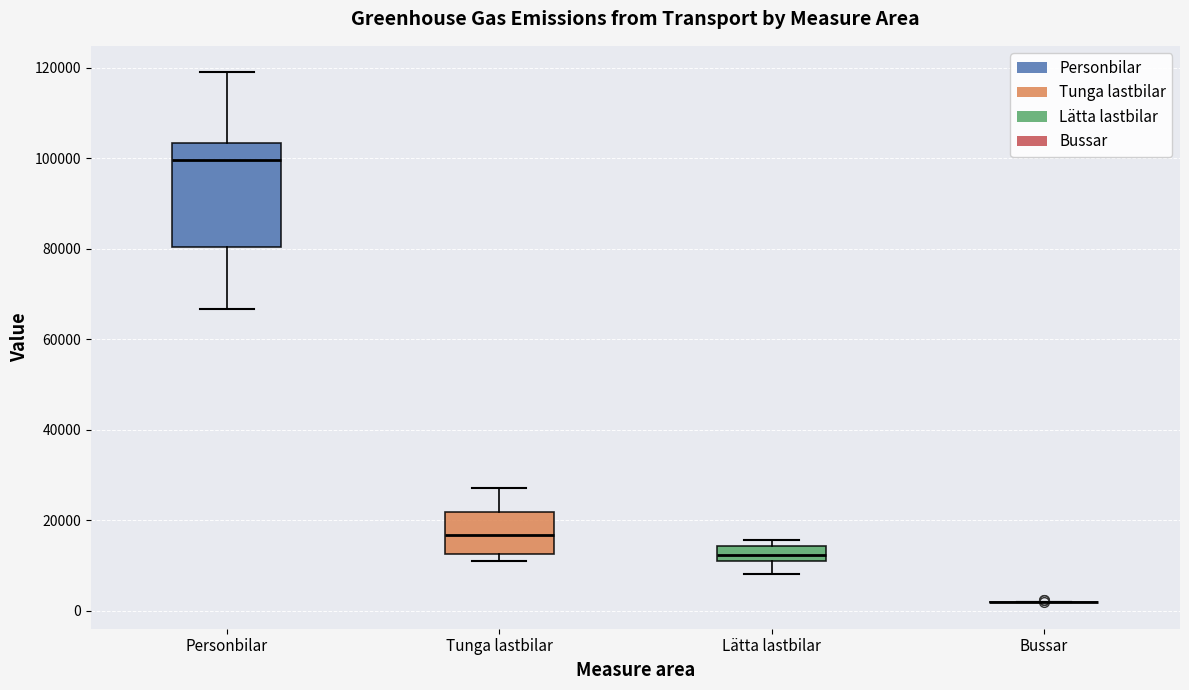

Reading left to right, read every box against the y-axis: the position of its median line, the range the box covers, and the ends of its whiskers. The values are not printed on the chart, so give them approximately, as read against the axis.

Personbilar: median 100000, box 80000 to 104000, whiskers 66000 to 118000
Tunga lastbilar: median 16000, box 12000 to 22000, whiskers 10000 to 28000
Lätta lastbilar: median 12000 (inside the box), box 12000 to 14000, whiskers 8000 to 16000
Bussar: box collapsed to a line at 2000, whiskers 2000 to 2000